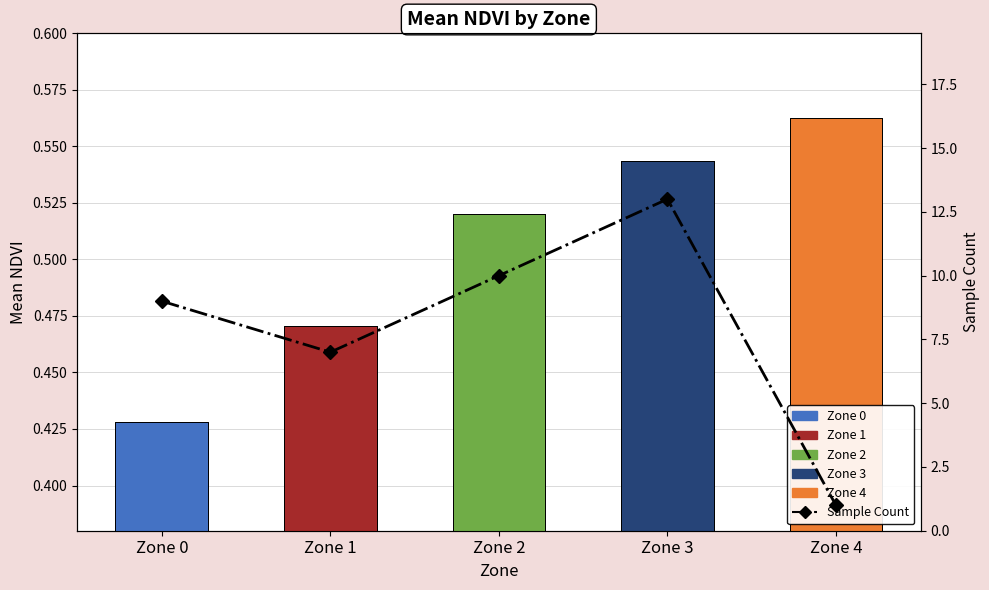

What is the value of the Sample Count bar at the 5th from the left?

1.0